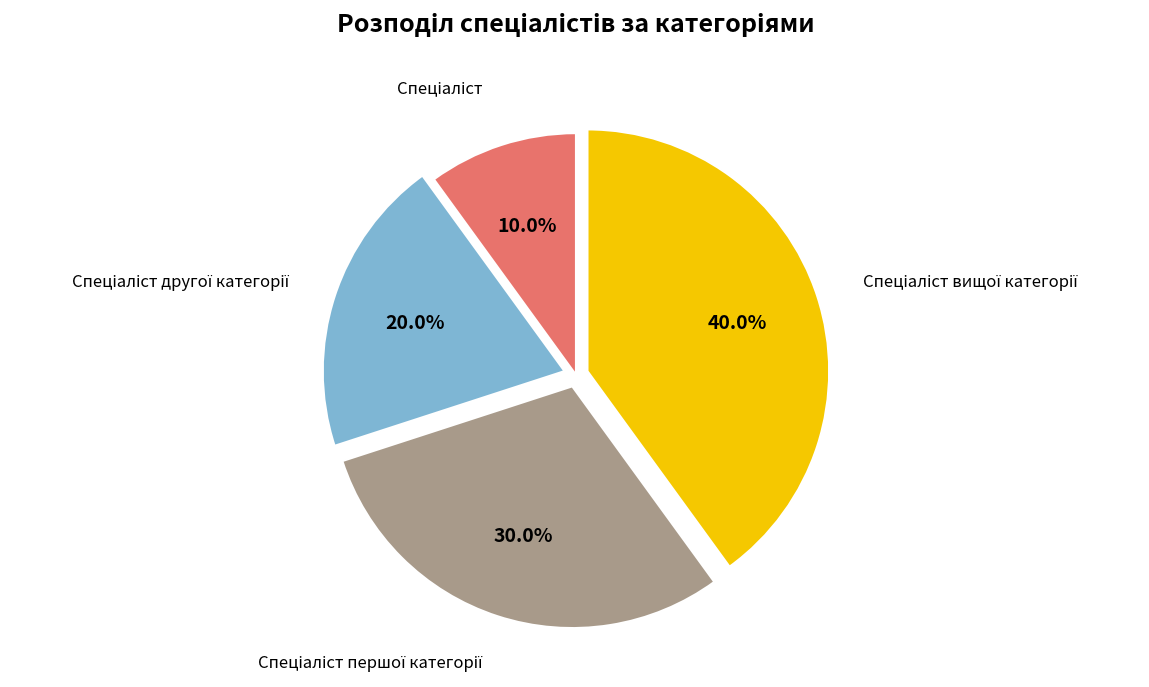

How many segments does this pie chart have?

4